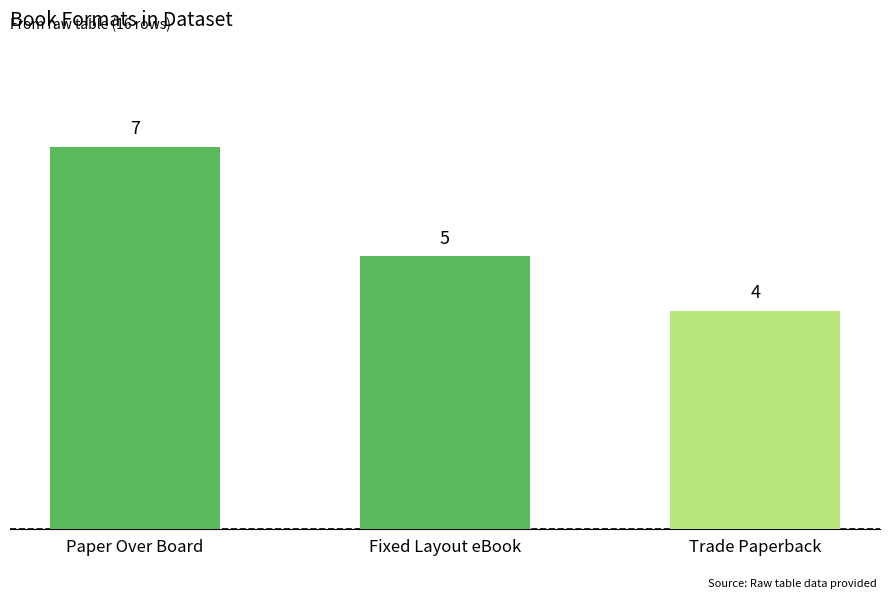

Rank the categories by value from lowest to highest.

Trade Paperback, Fixed Layout eBook, Paper Over Board